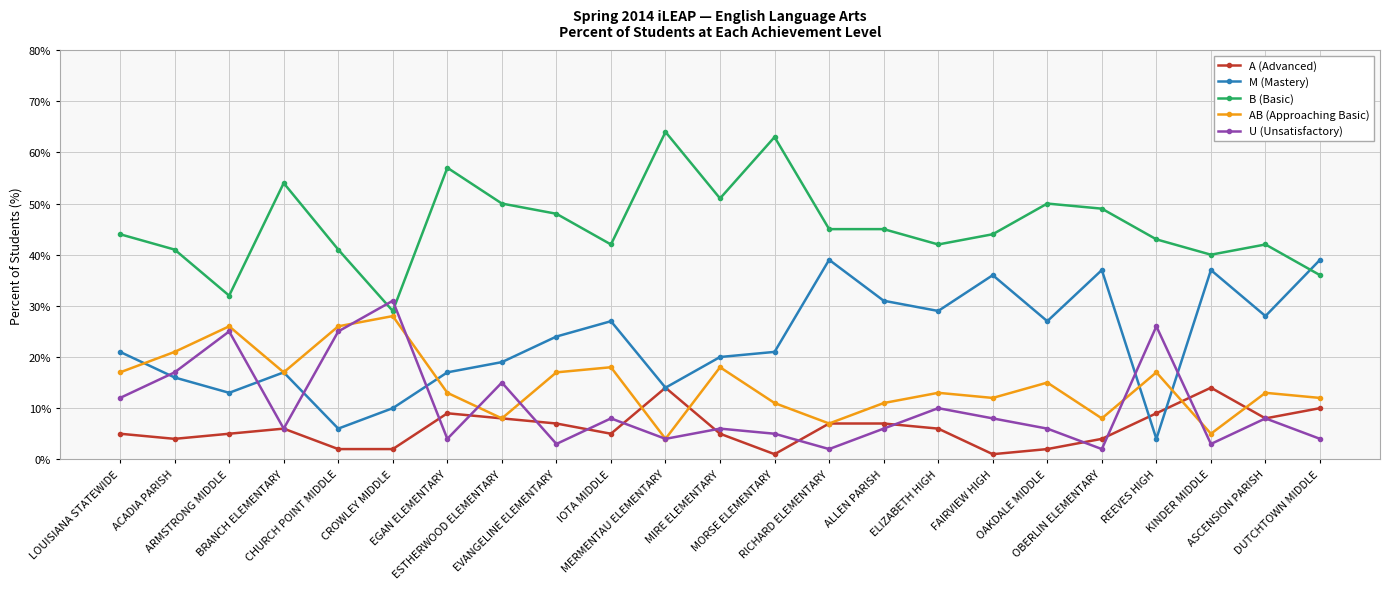

What are all the series names shown in the legend?

A (Advanced), M (Mastery), B (Basic), AB (Approaching Basic), U (Unsatisfactory)